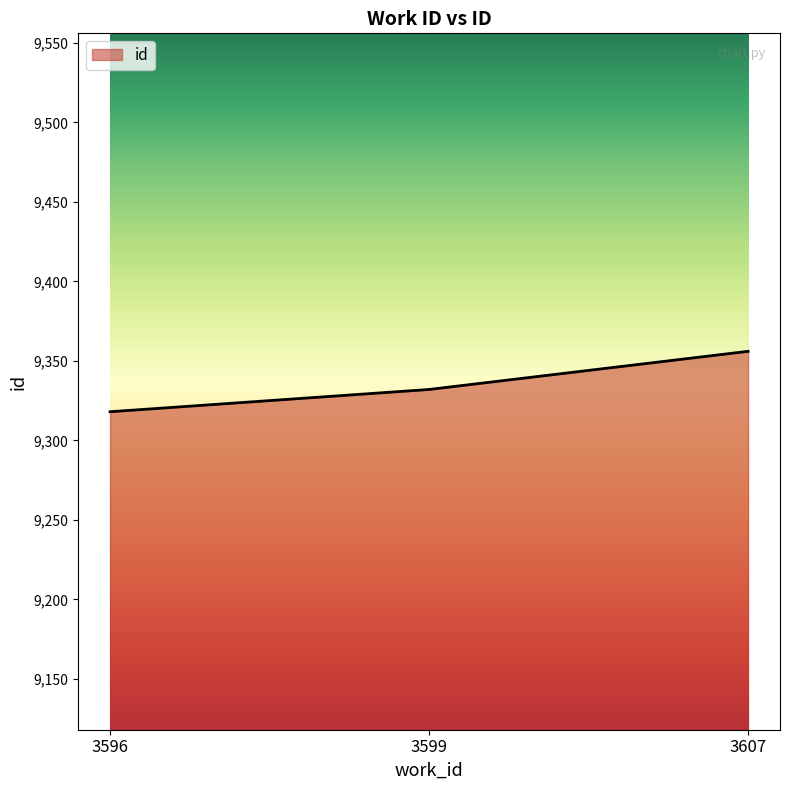

How many values are between 9318 and 9356?

3